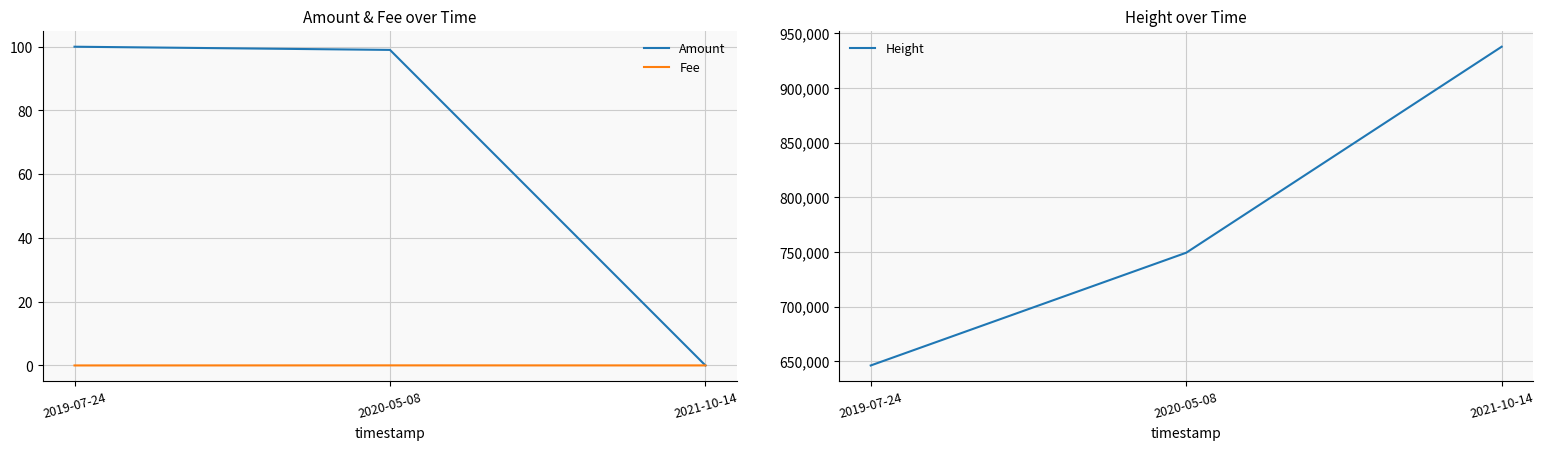

What is the label of the 1st point from the right?

2021-10-14